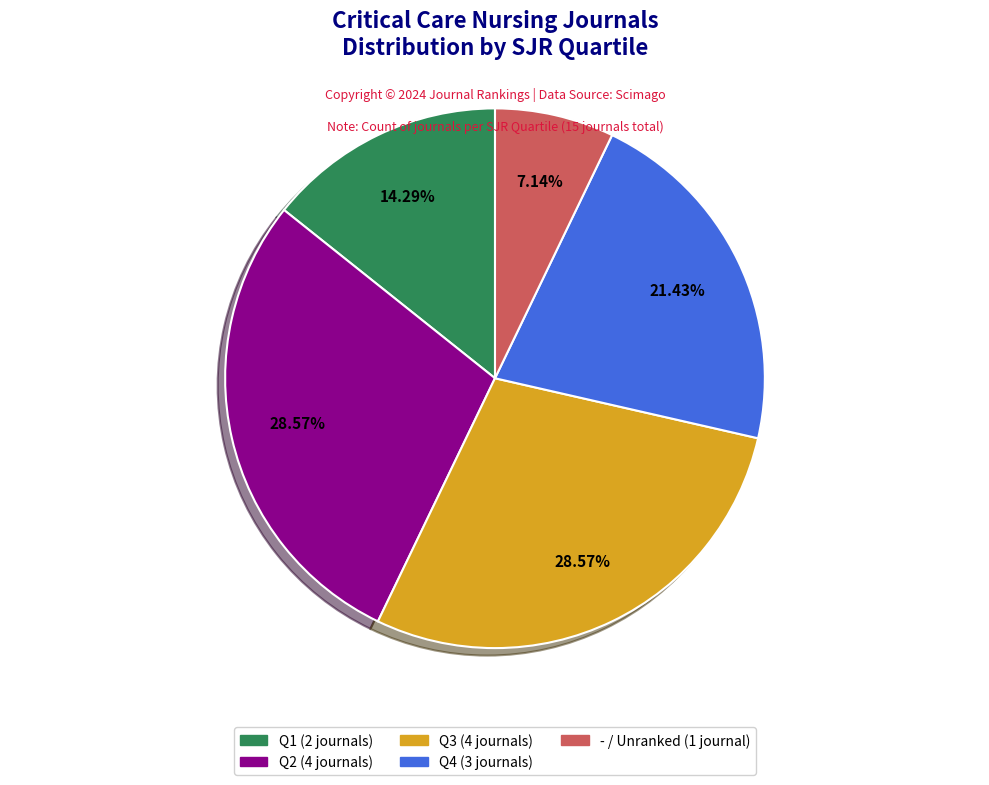

Approximately how many times larger is the value at Q1 compared to Q3?

0.5